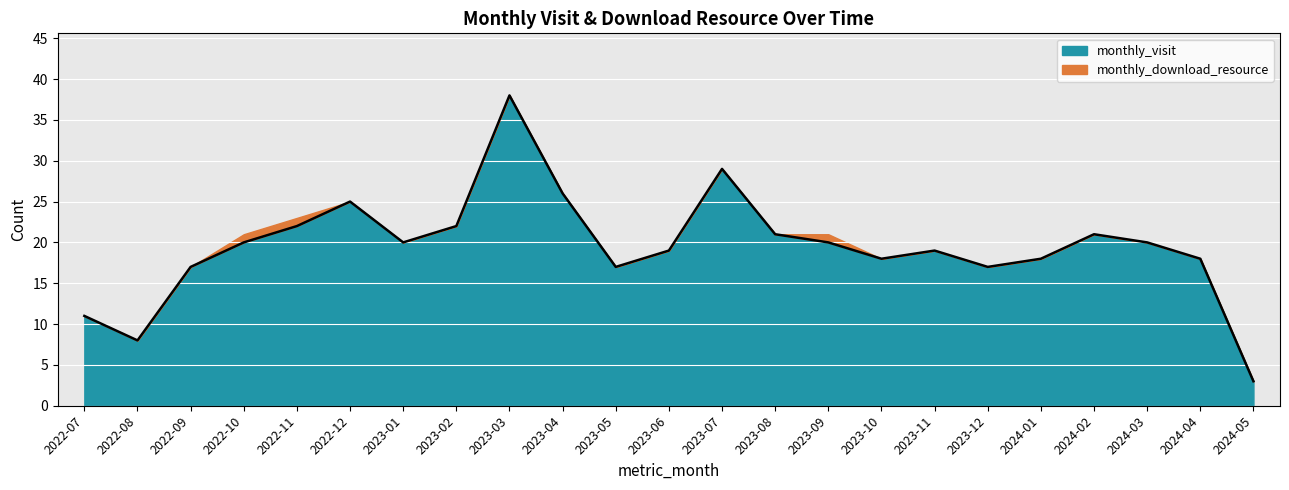

Which has a higher value, 2023-07 or 2022-12?

2023-07